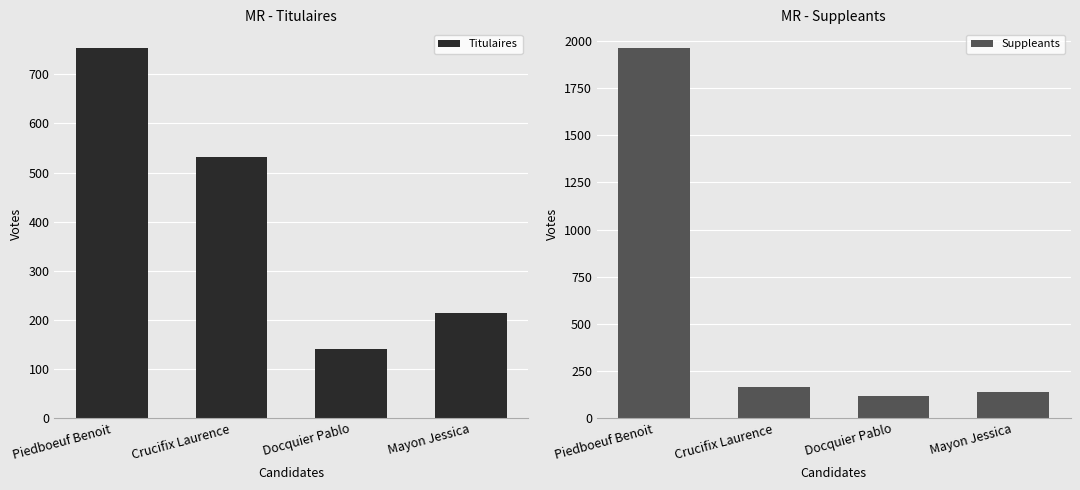

Reading right to left, extract all data points from this chart.

Titulaires: 214	140	531	754
Suppleants: 135	114	162	1965